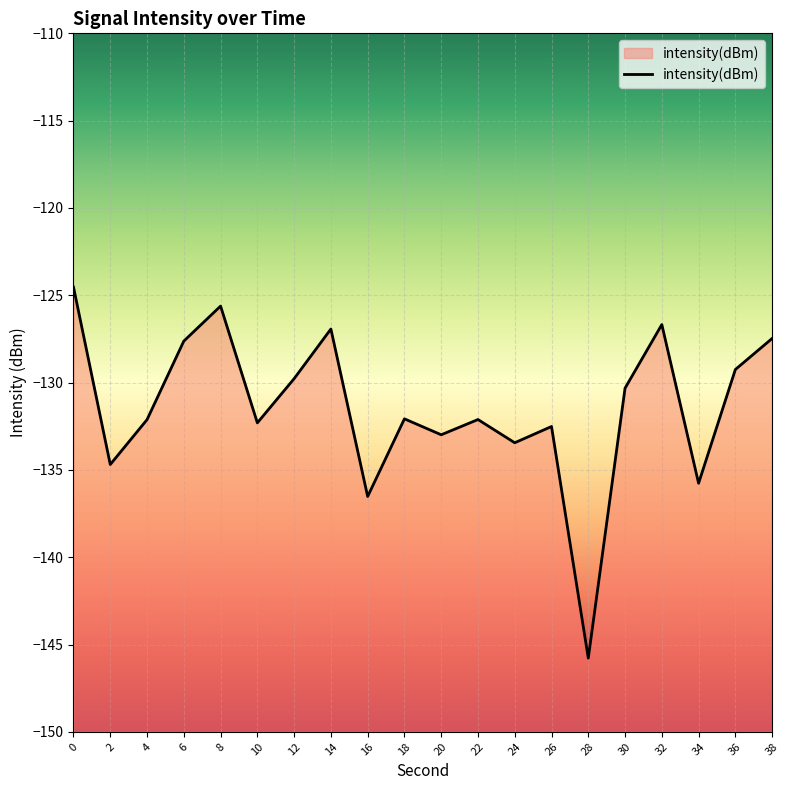

What is the maximum value shown in the chart?

-124.5